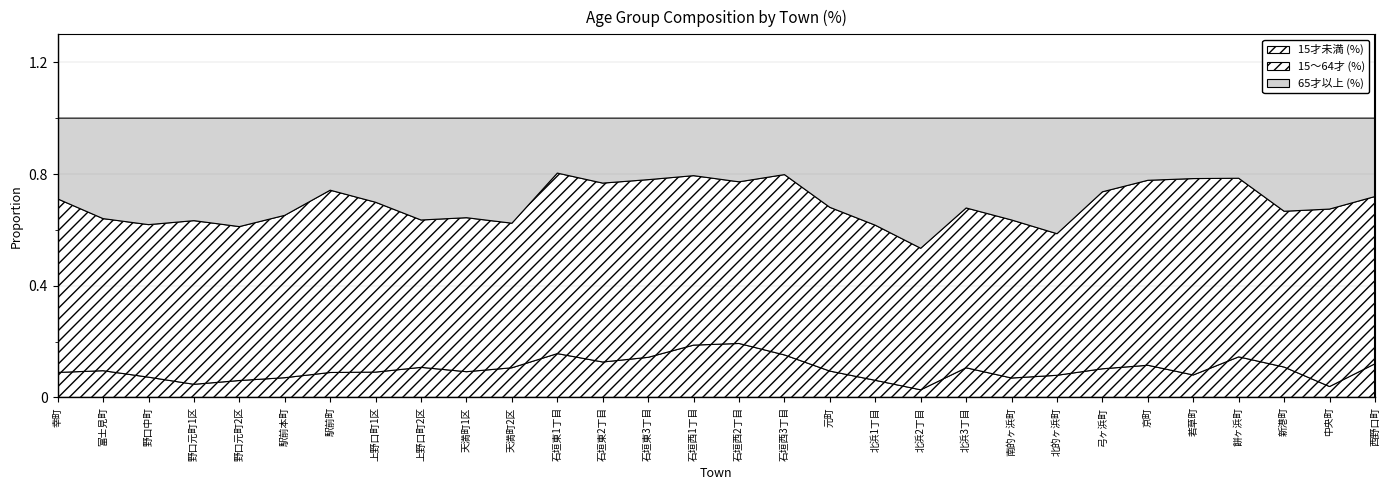

How many 15才未満 (%) values are between 0 and 1?

30